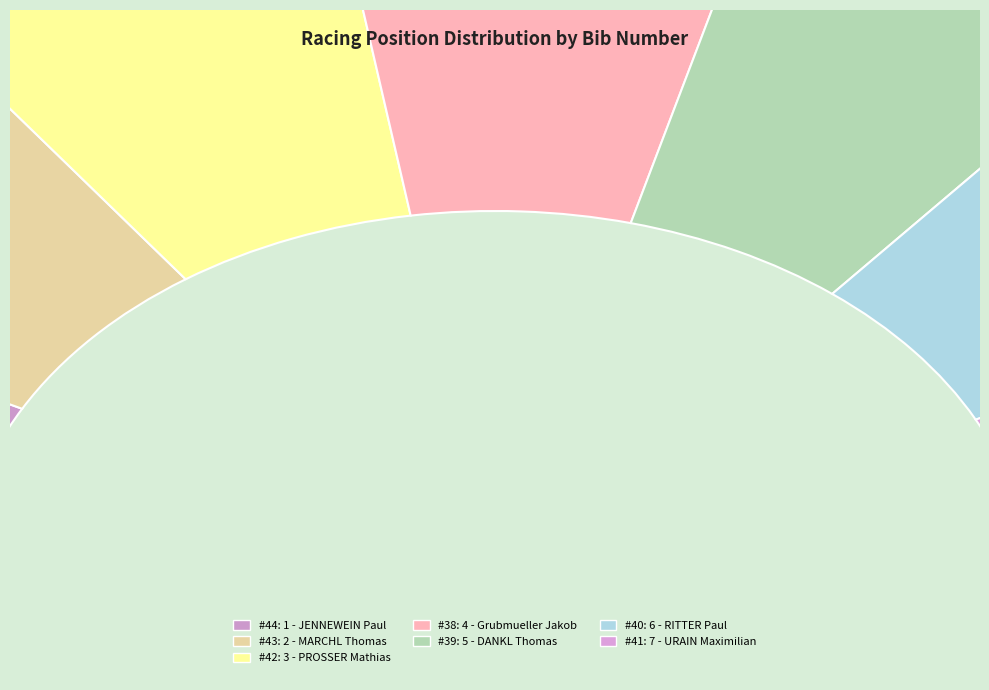

What percentage is the 4 - Grubmueller Jakob slice, to the nearest percent?

13%